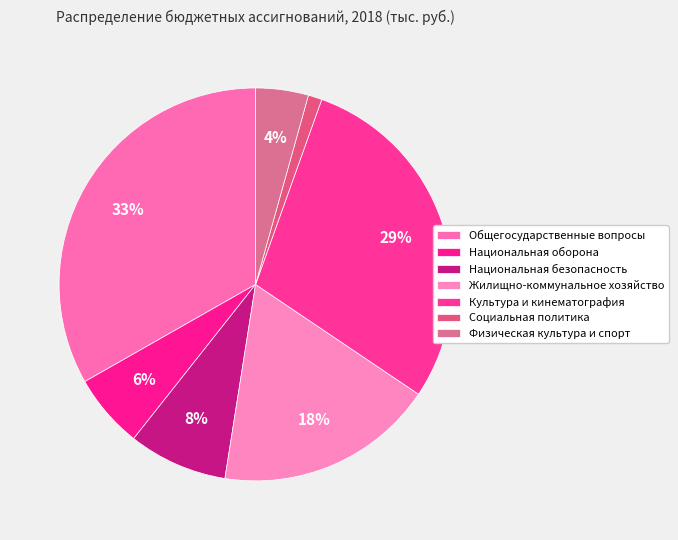

Between Культура и кинематография and Национальная оборона, which is larger?

Культура и кинематография